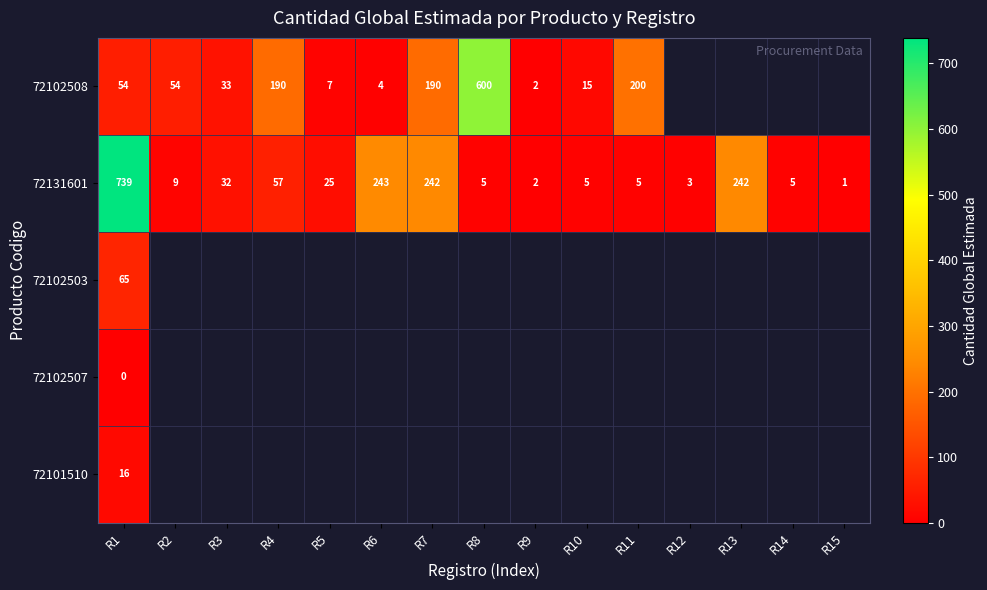

What is the average value of the 72131601 series?

108